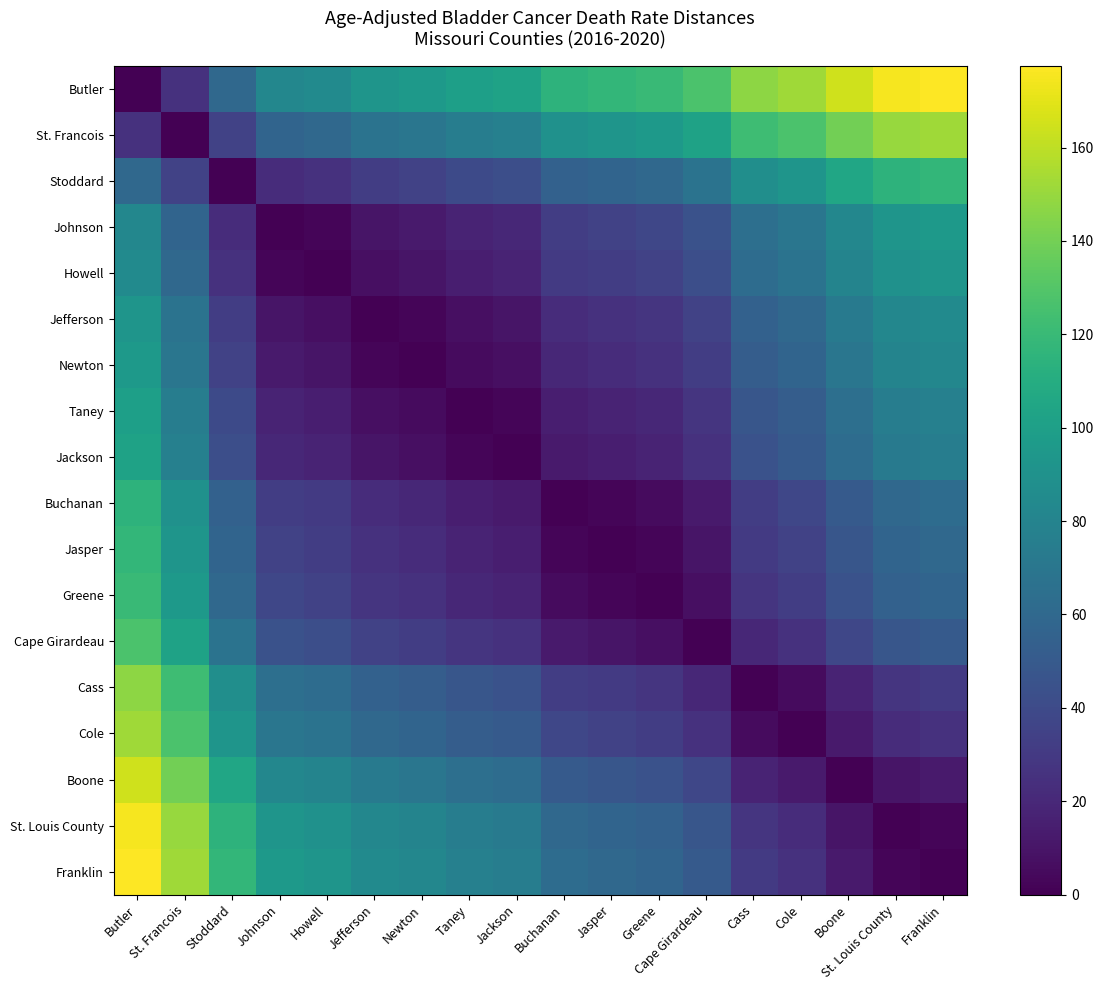

How many series are shown in this chart?

18